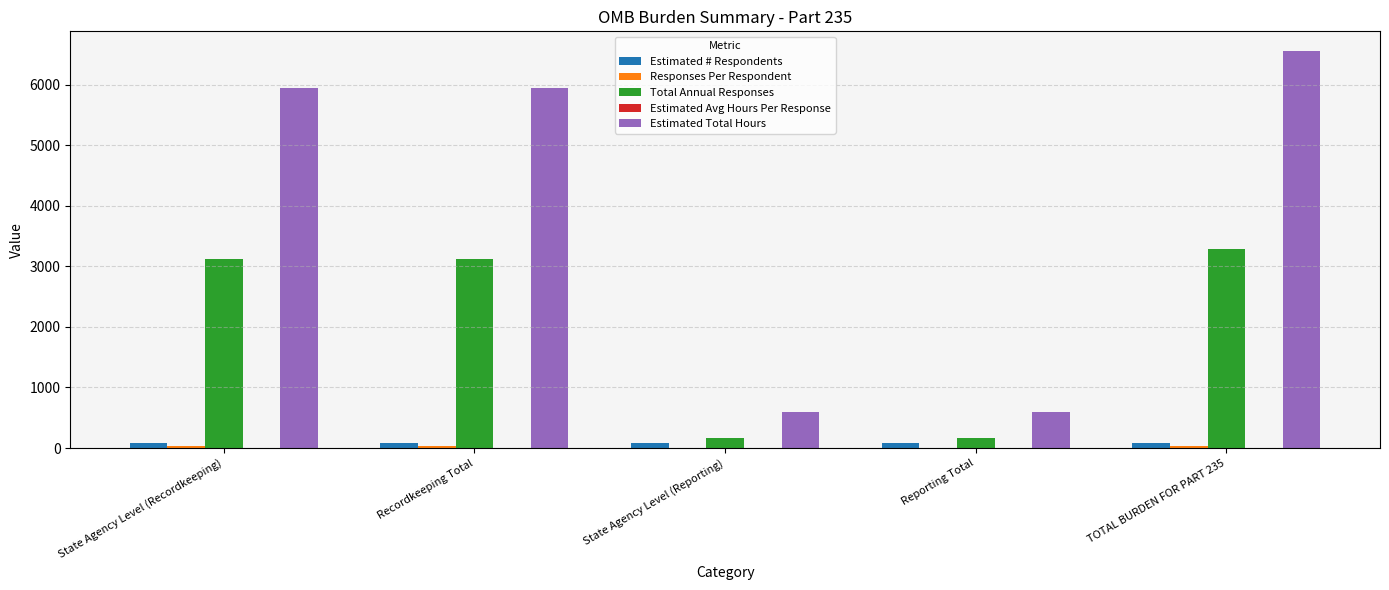

At which category is the sum across all series the highest?

TOTAL BURDEN FOR PART 235